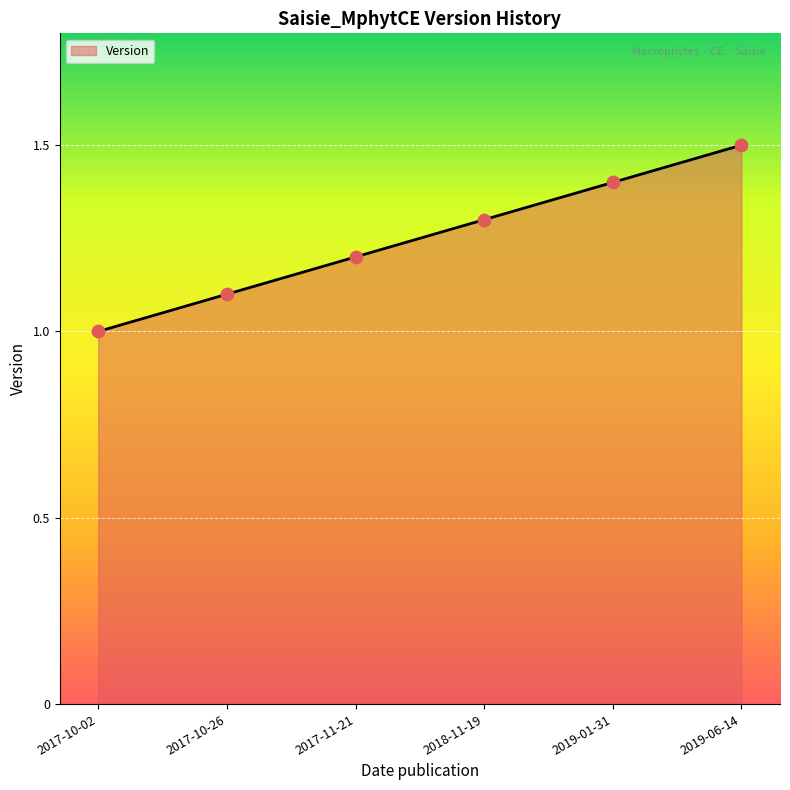

Which has a higher value, 2019-01-31 or 2019-06-14?

2019-06-14